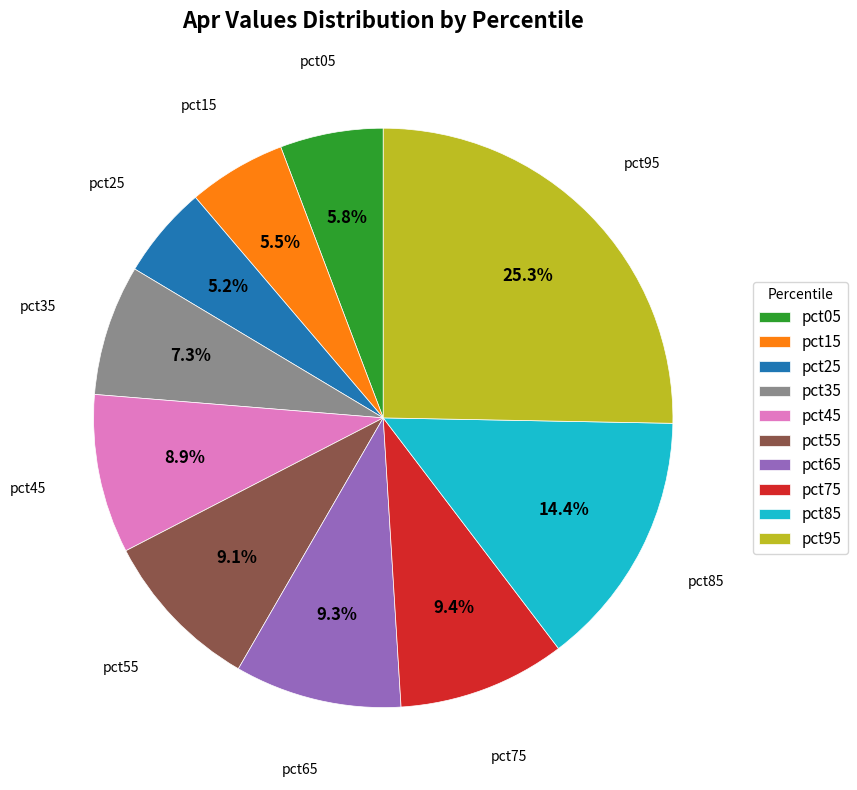

Combined, what portion of the pie is pct25 and pct65?

14.5%